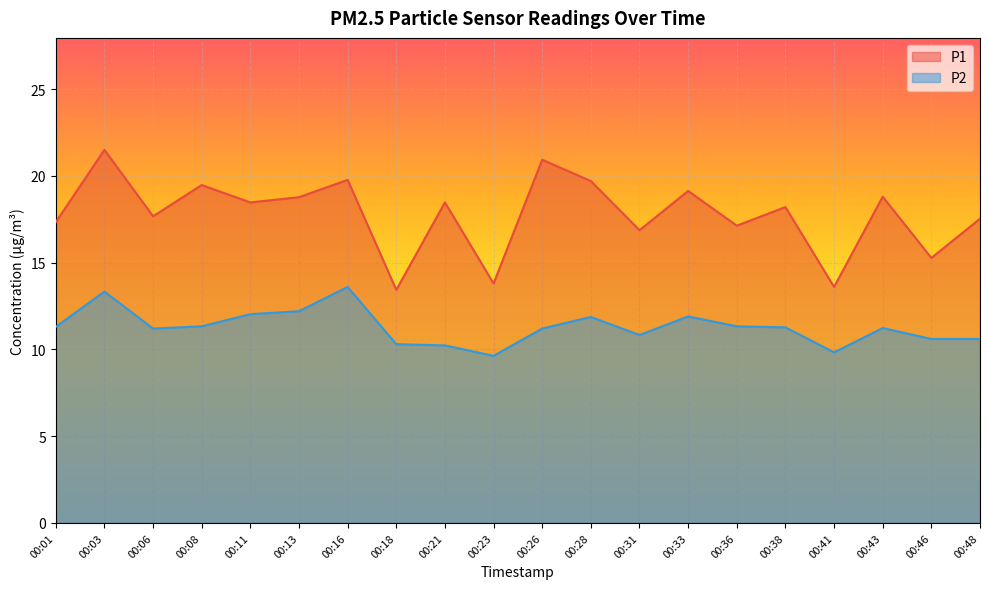

What is the difference between the P1 values at 00:28 and 00:18?

6.3